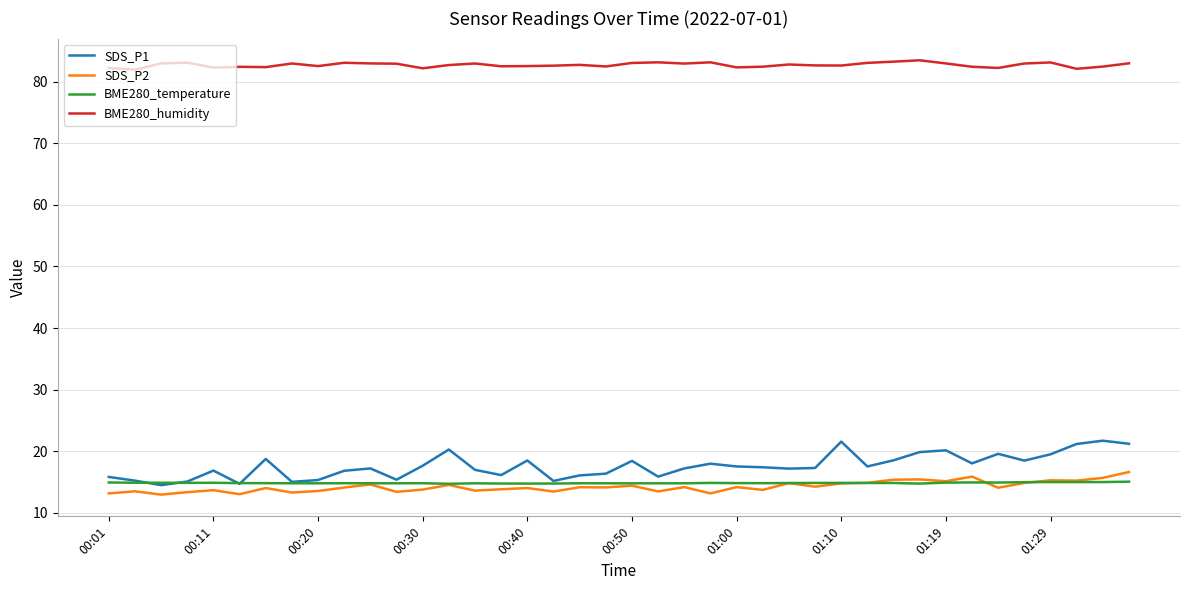

How many lines are shown in the chart?

4